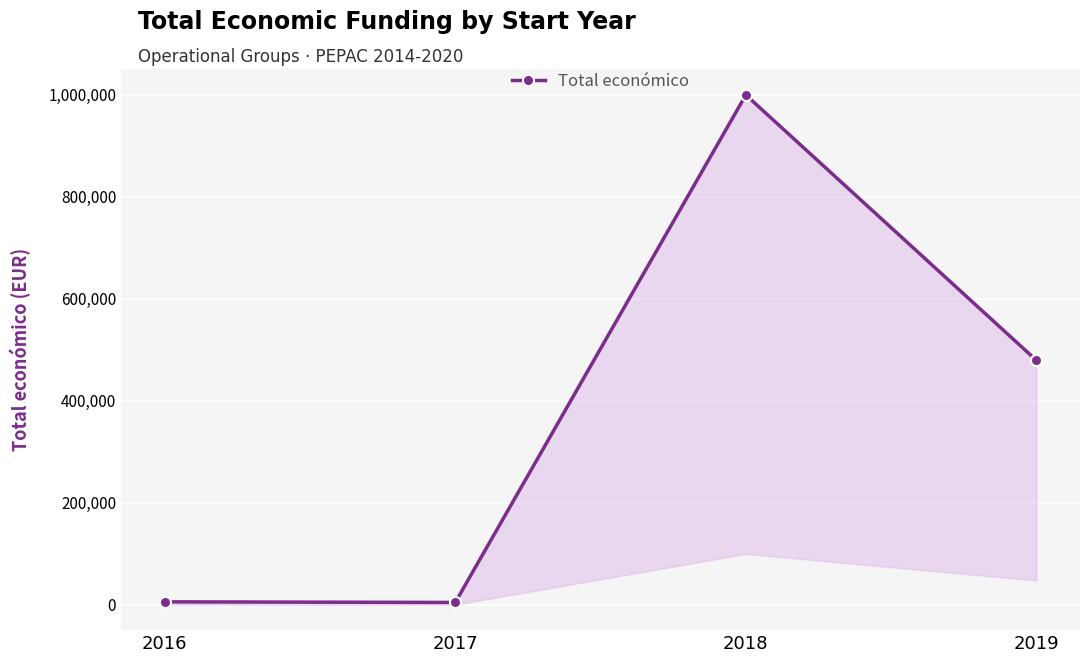

The chart shows a value of 6000 at 2016. True or false?

True